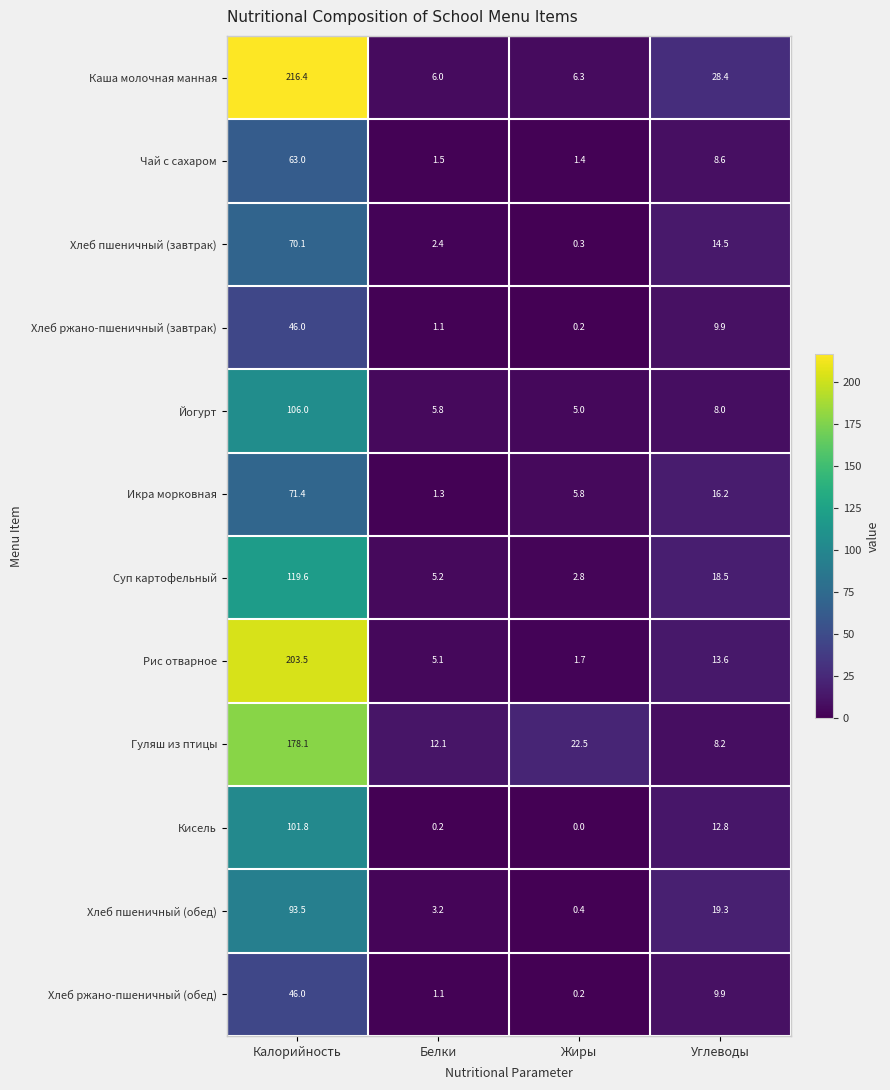

Is it true that Каша молочная манная equals 3.2 at Жиры?

False